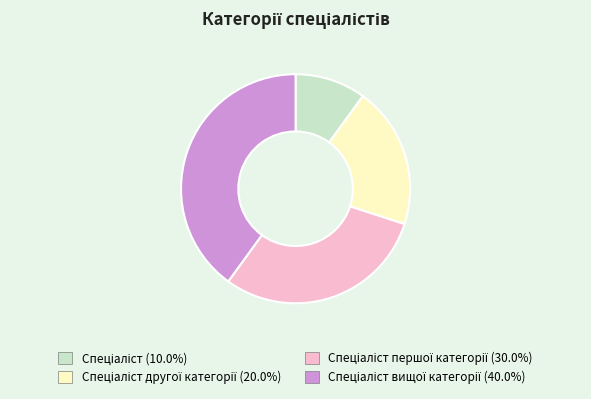

Is there any slice that represents more than half of the pie?

No